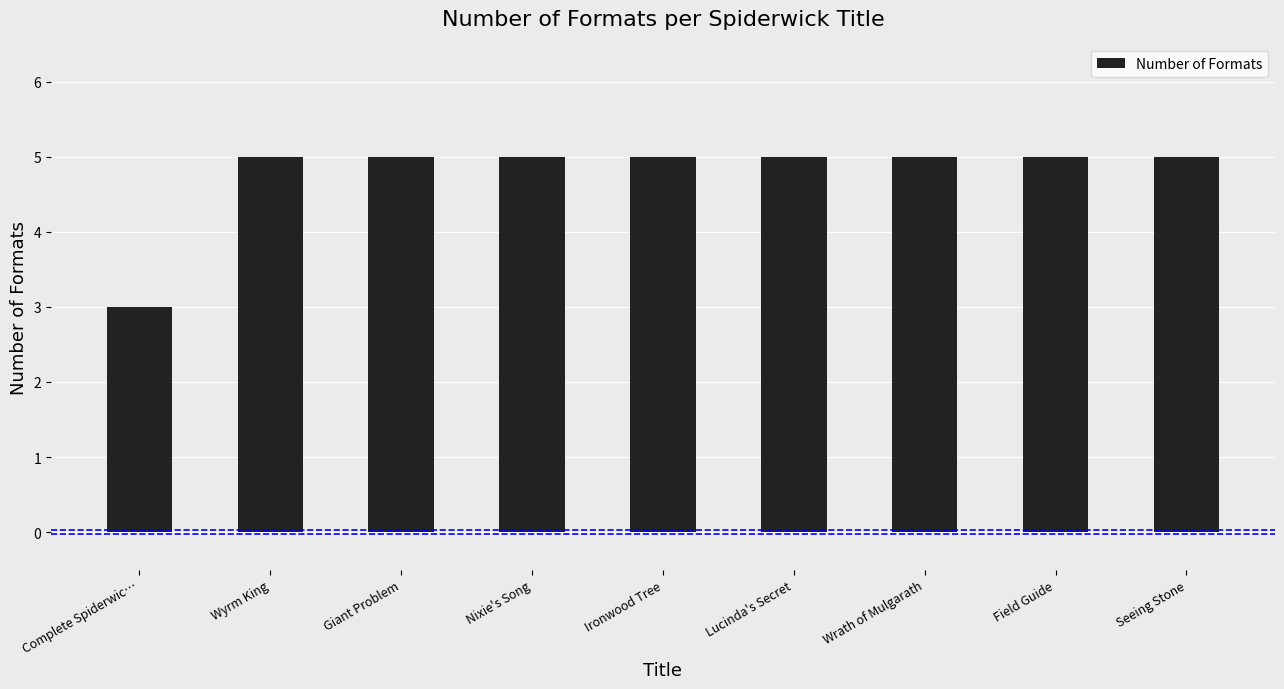

How many bars are there in total?

9